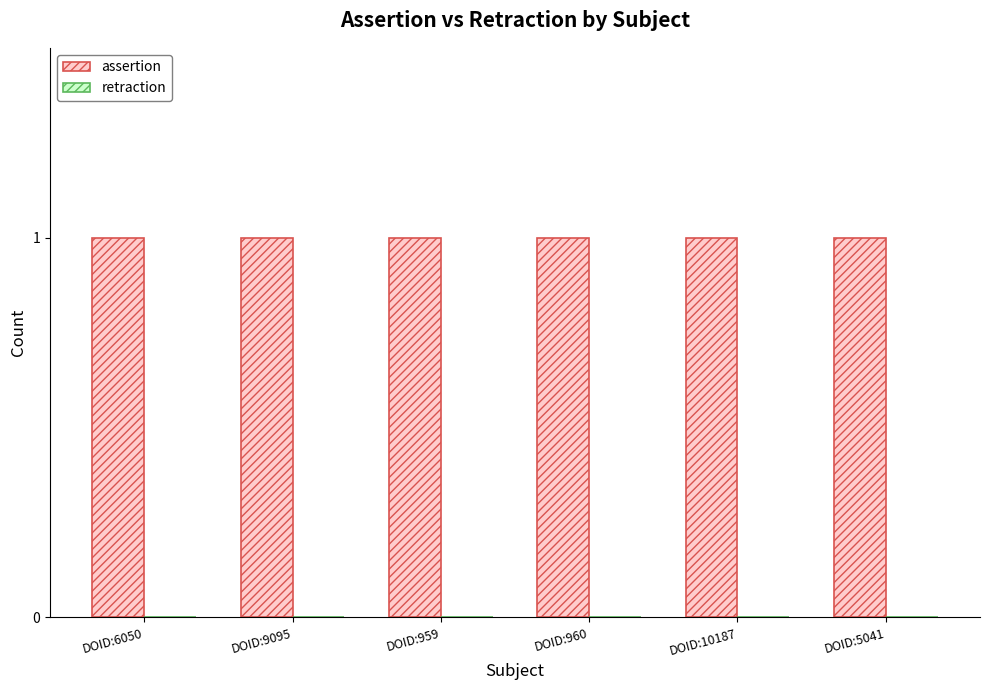

What is the total value across all series at DOID:5041?

1